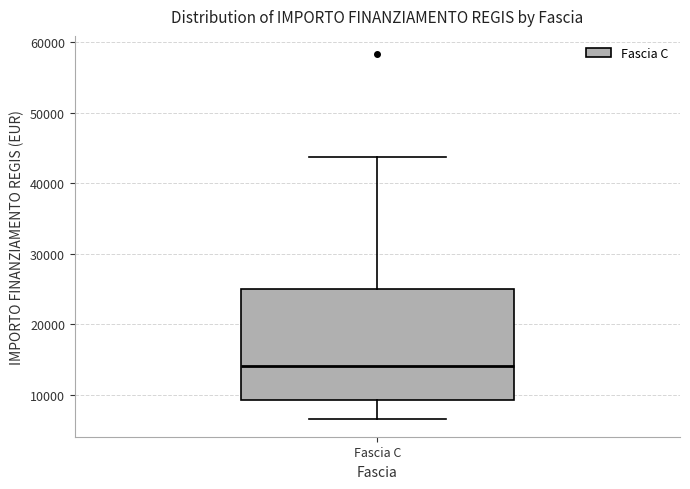

Read this box plot against the y-axis: the position of the median line, the range covered by the box, and the ends of both whiskers. The values are not printed on the chart, so give them approximately, as read against the axis.

median 14000, box 9000 to 25000, whiskers 7000 to 44000